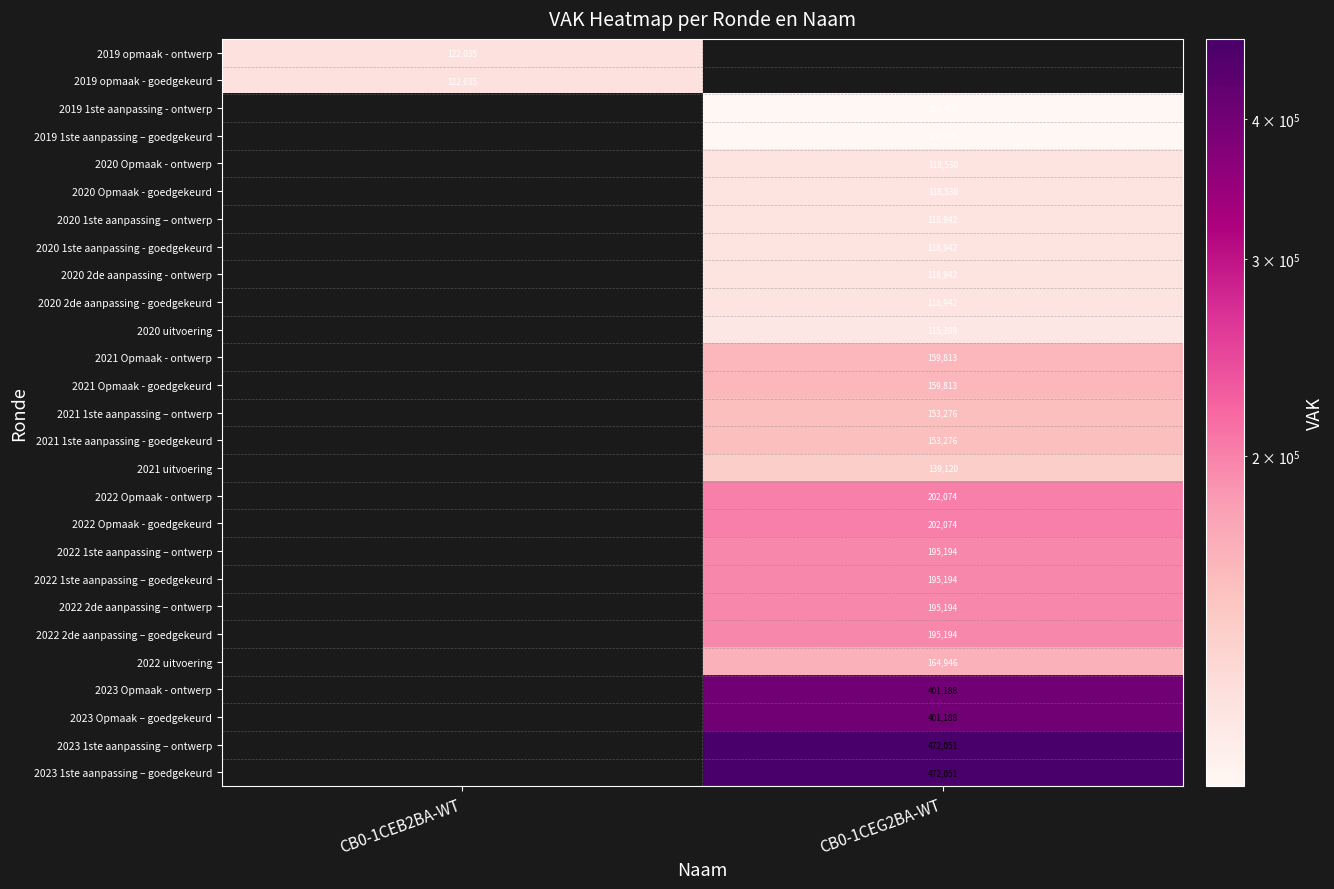

The 2020 Opmaak - goedgekeurd series shows 207105 at CB0-1CEG2BA-WT. True or false?

False